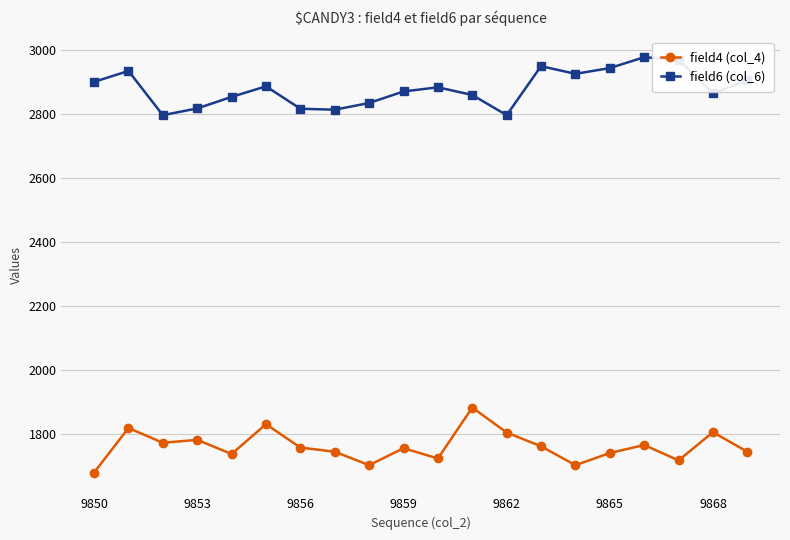

True or false: field4 (col_4) has more than 2 interior local peaks.

True